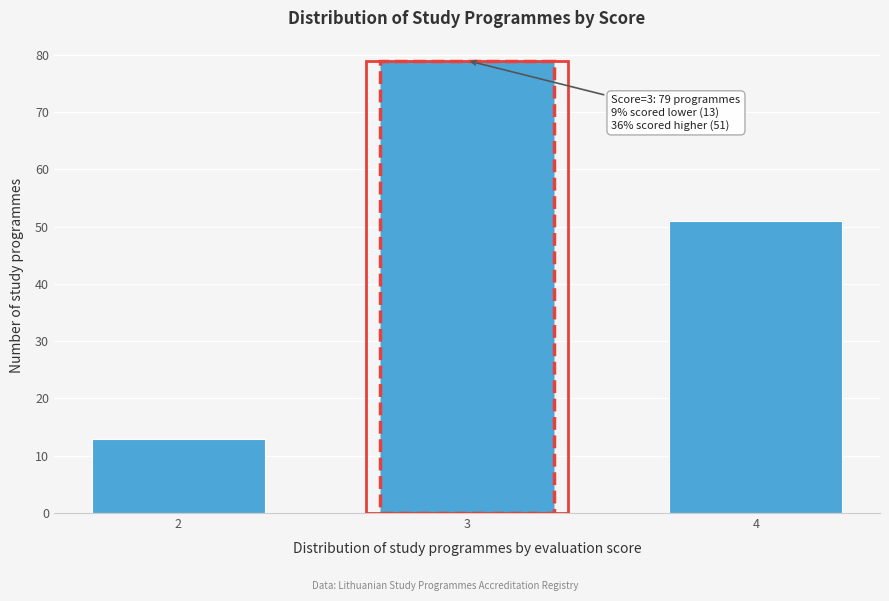

Reading left to right, list all the values displayed in this chart.

2=13	3=79	4=51